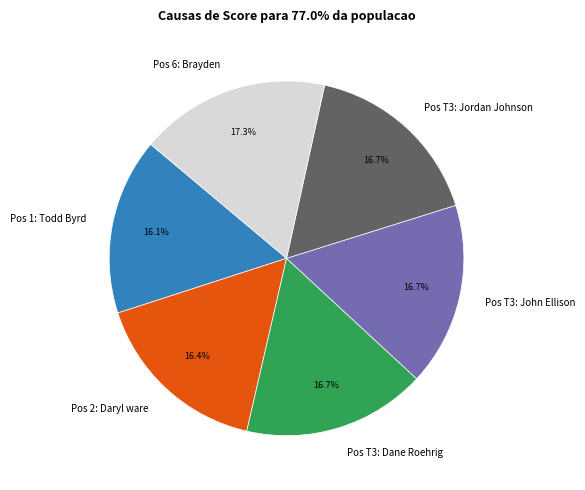

Is there a majority slice in this chart?

No